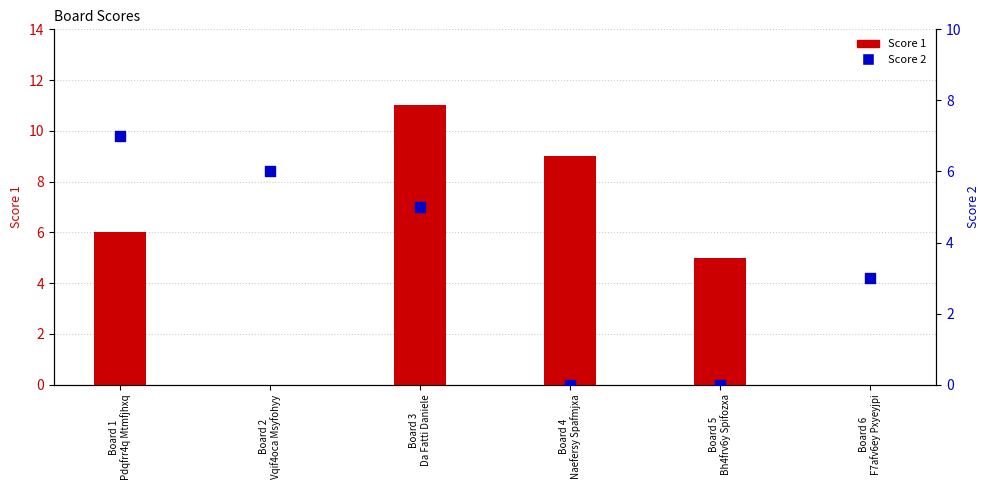

At how many categories does at least one series exceed 5?

4